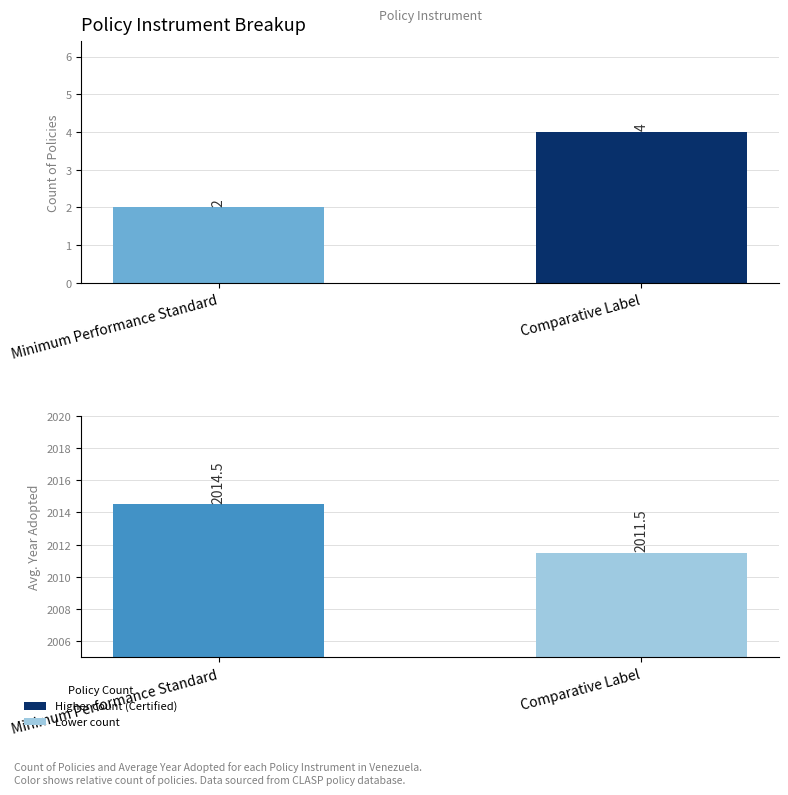

What position from the right is Minimum Performance Standard?

2